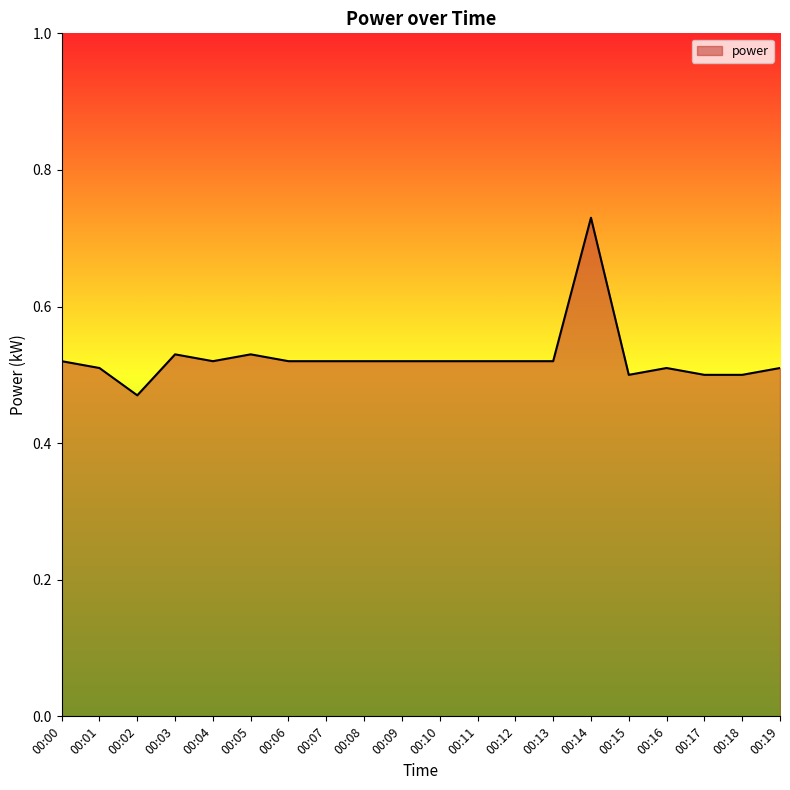

At which category does the chart reach its minimum across all series?

00:02